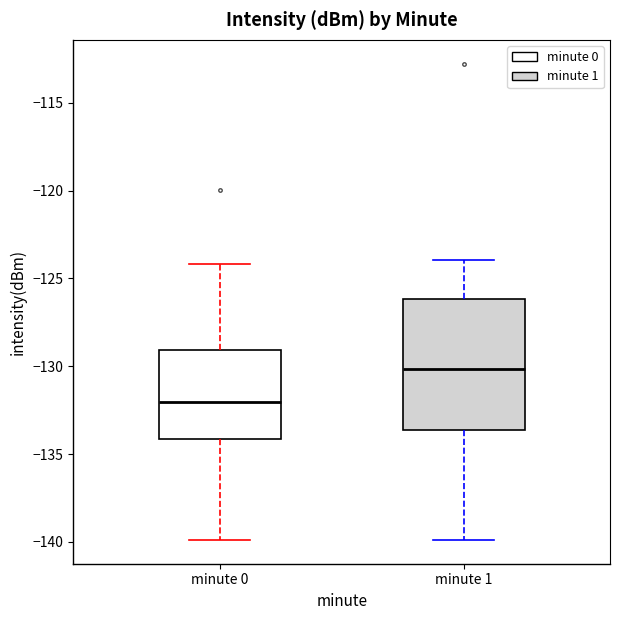

Reading left to right, read every box against the y-axis: the position of its median line, the range the box covers, and the ends of its whiskers. The values are not printed on the chart, so give them approximately, as read against the axis.

minute 0: median -132.0, box -134.0 to -129.0, whiskers -140.0 to -124.0
minute 1: median -130.0, box -133.5 to -126.0, whiskers -140.0 to -124.0